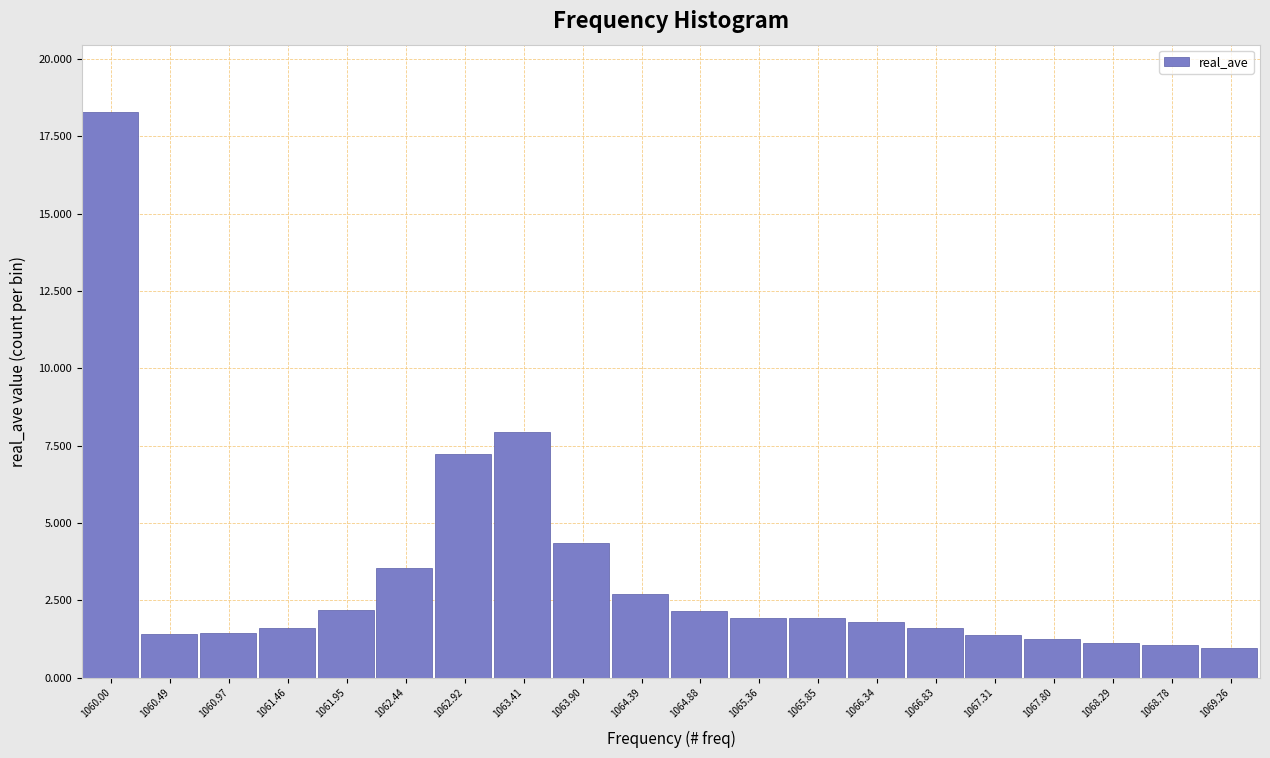

Which has a higher value, 1068.29 or 1066.83?

1066.83